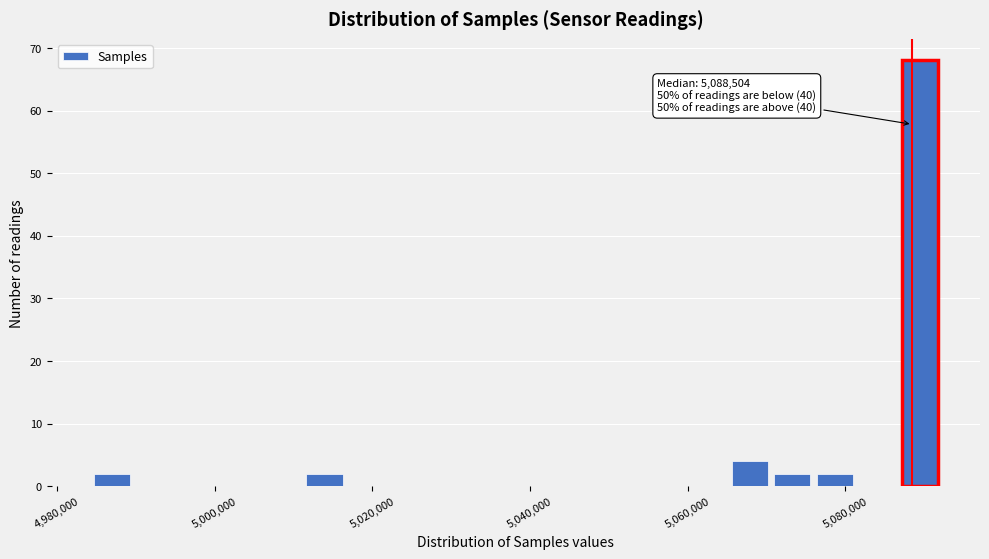

Around what value on the x-axis is the tallest bar? Give the approximate position of its centre, as read against the axis.

5090000